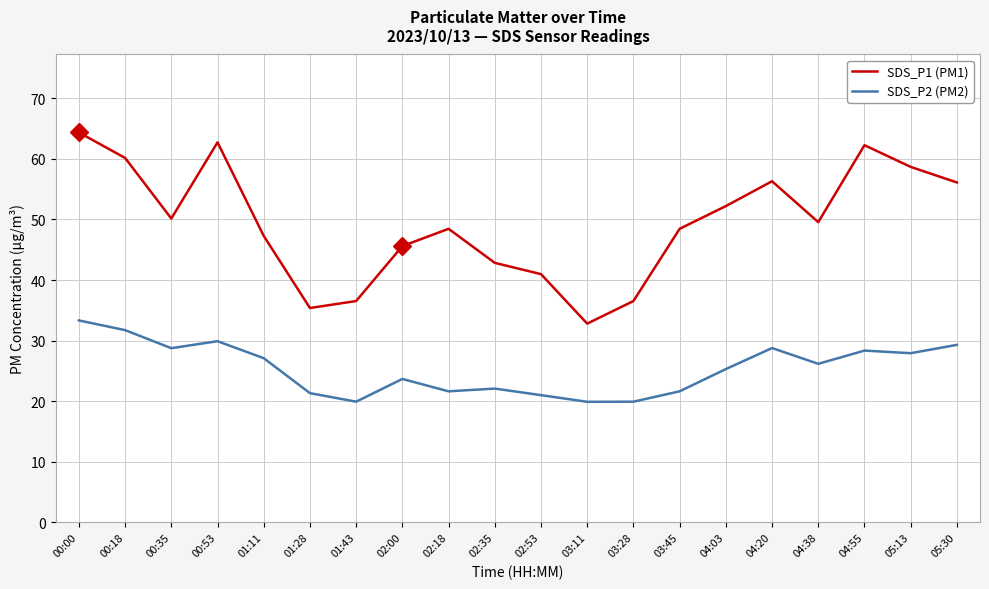

Does the chart display data point markers on the line(s)?

No